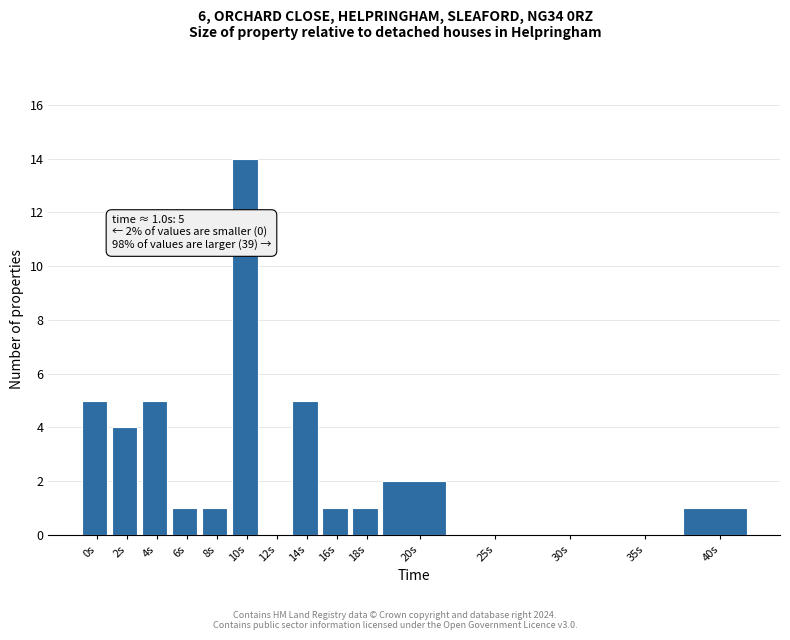

Reading right to left, what are all the values shown in this chart?

40s=1	35s=0	30s=0	25s=0	20s=2	18s=1	16s=1	14s=5	12s=0	10s=14	8s=1	6s=1	4s=5	2s=4	0s=5